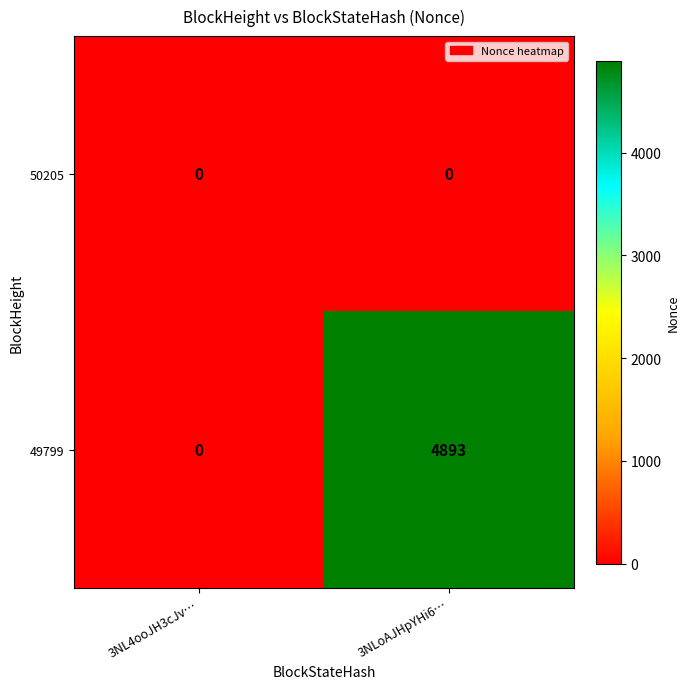

True or false: 50205 has a value of 0 at 3NL4ooJH3cJv….

True